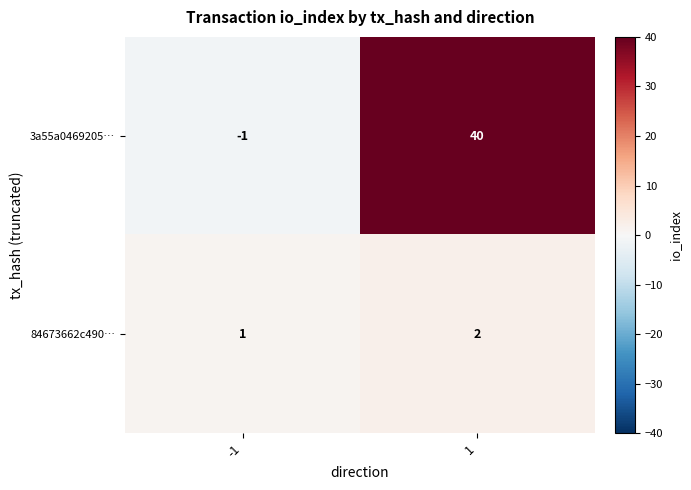

Reading left to right, transcribe all the data shown in this chart.

3a55a0469205…: -1=-1	1=40
84673662c490…: -1=1	1=2